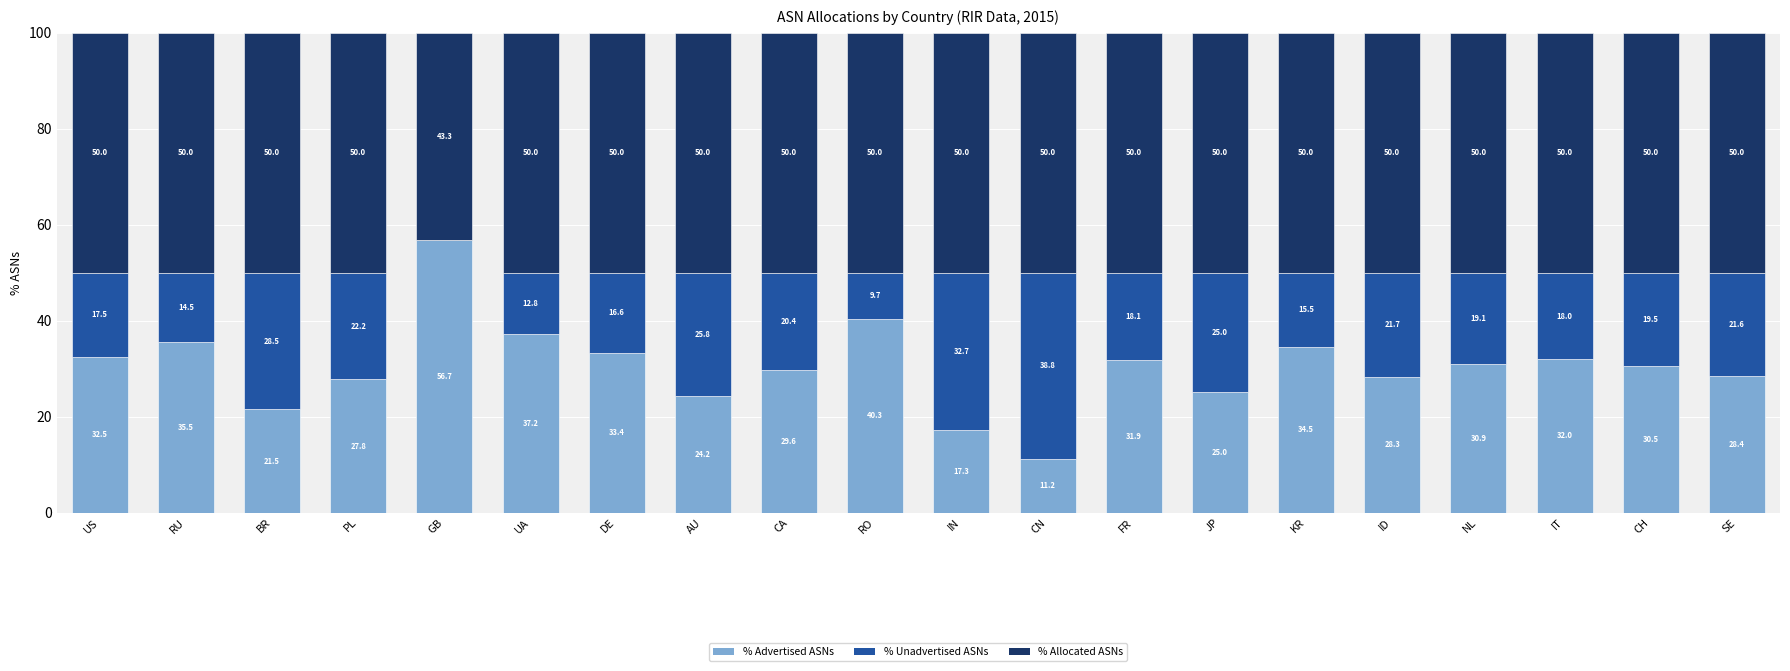

What is the total value across all series at RU?

100.0